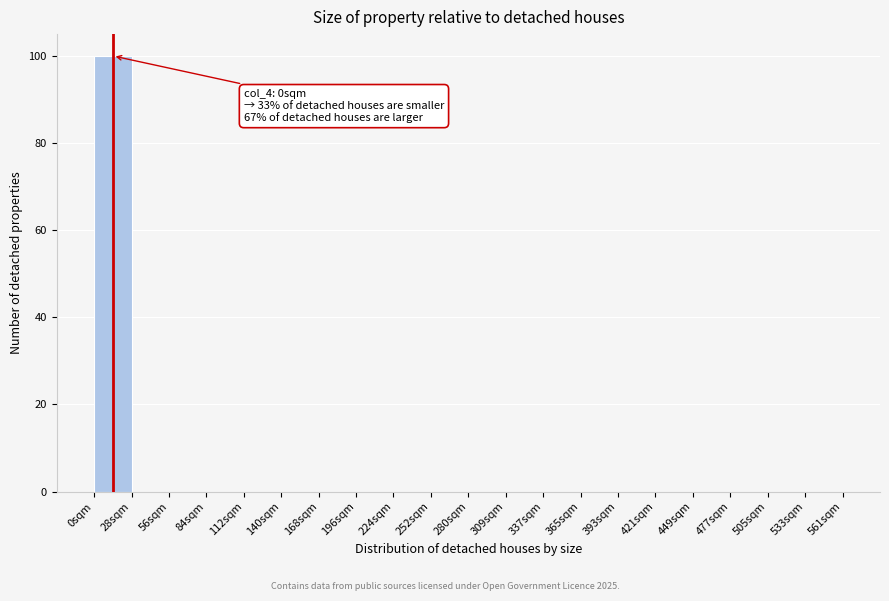

Which range on the x-axis has the tallest bar?

0 to 28